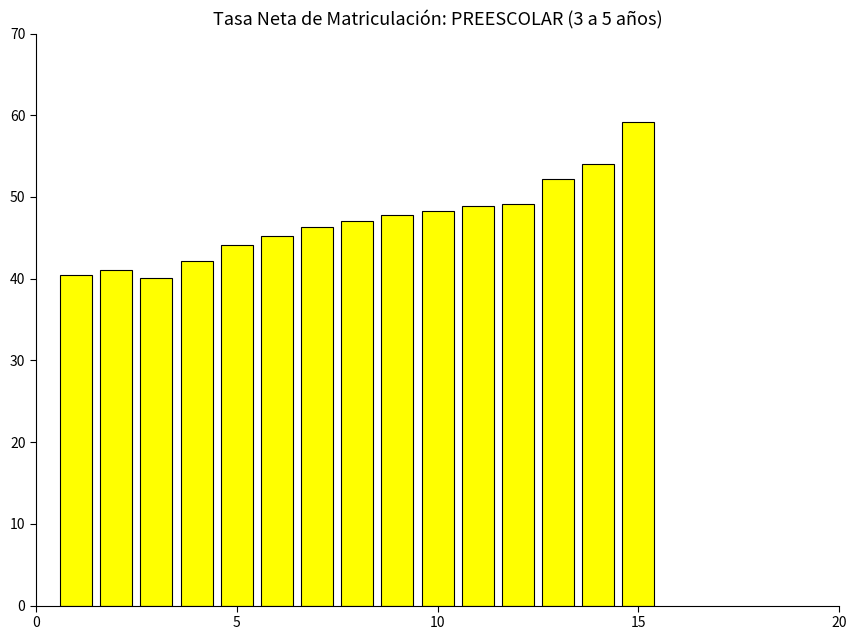

How many values exceed 47?

8